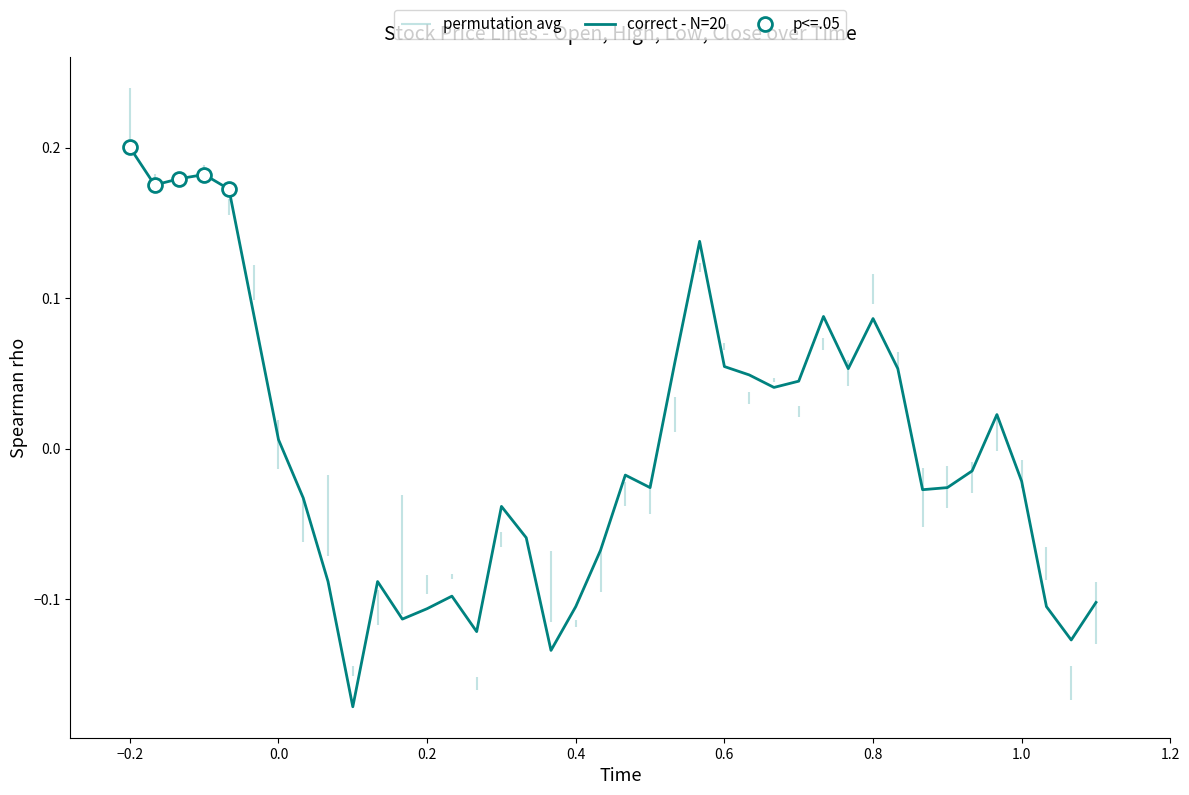

Is this an area chart (filled region under the line)?

No